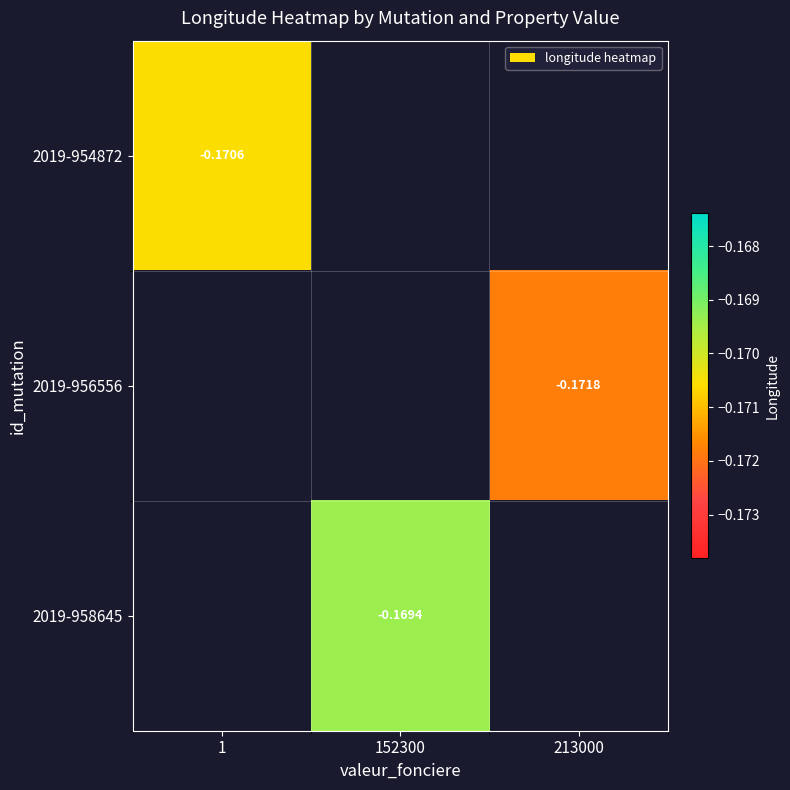

What is the maximum value for 2019-954872?

-0.2